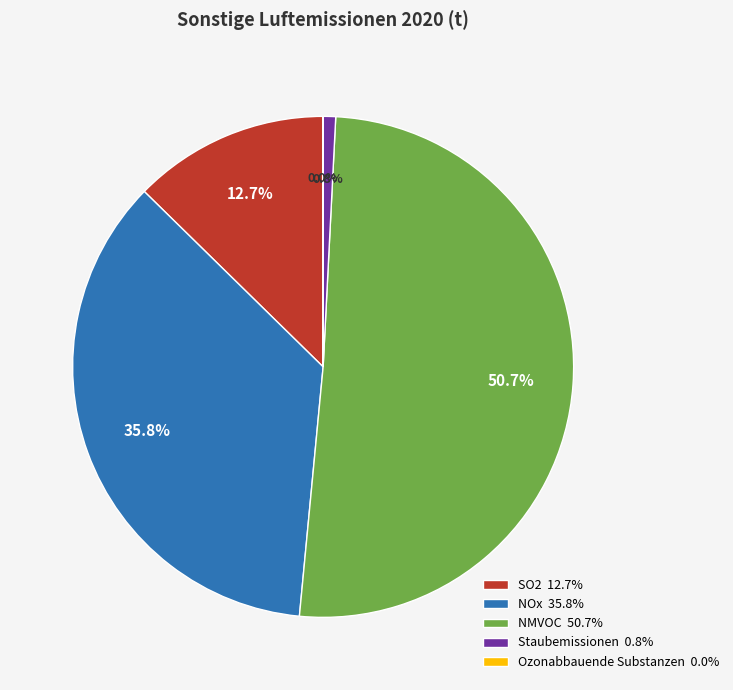

Between NMVOC 50.7% and SO2 12.7%, which is larger?

NMVOC 50.7%